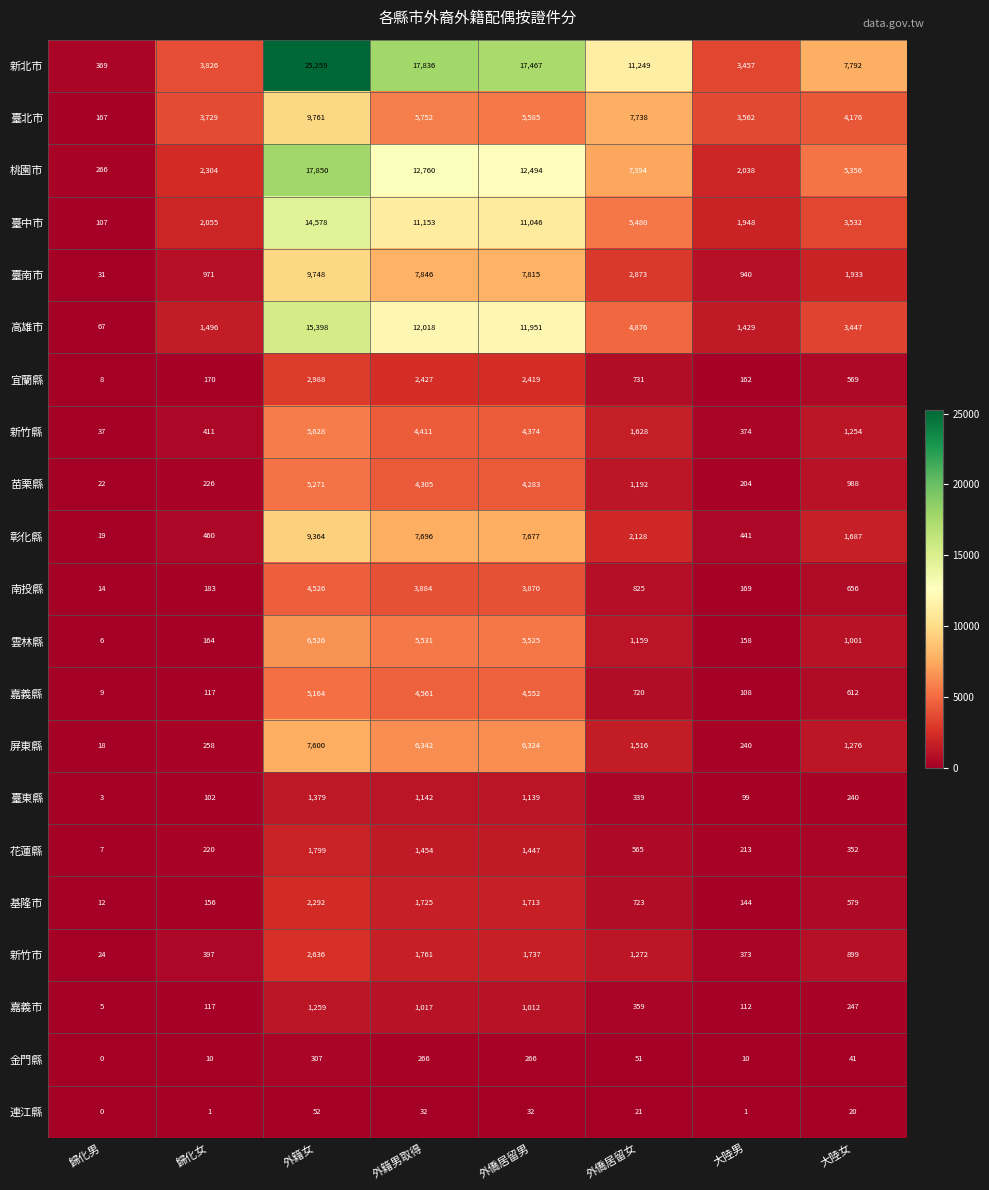

Where is 新竹縣 nearest to the value 2832?

外僑居留女